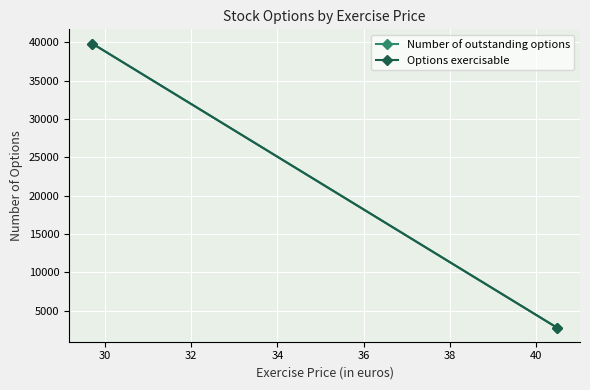

Reading left to right, transcribe all the data shown in this chart.

Number of outstanding options: 39834	2806
Options exercisable: 39834	2806